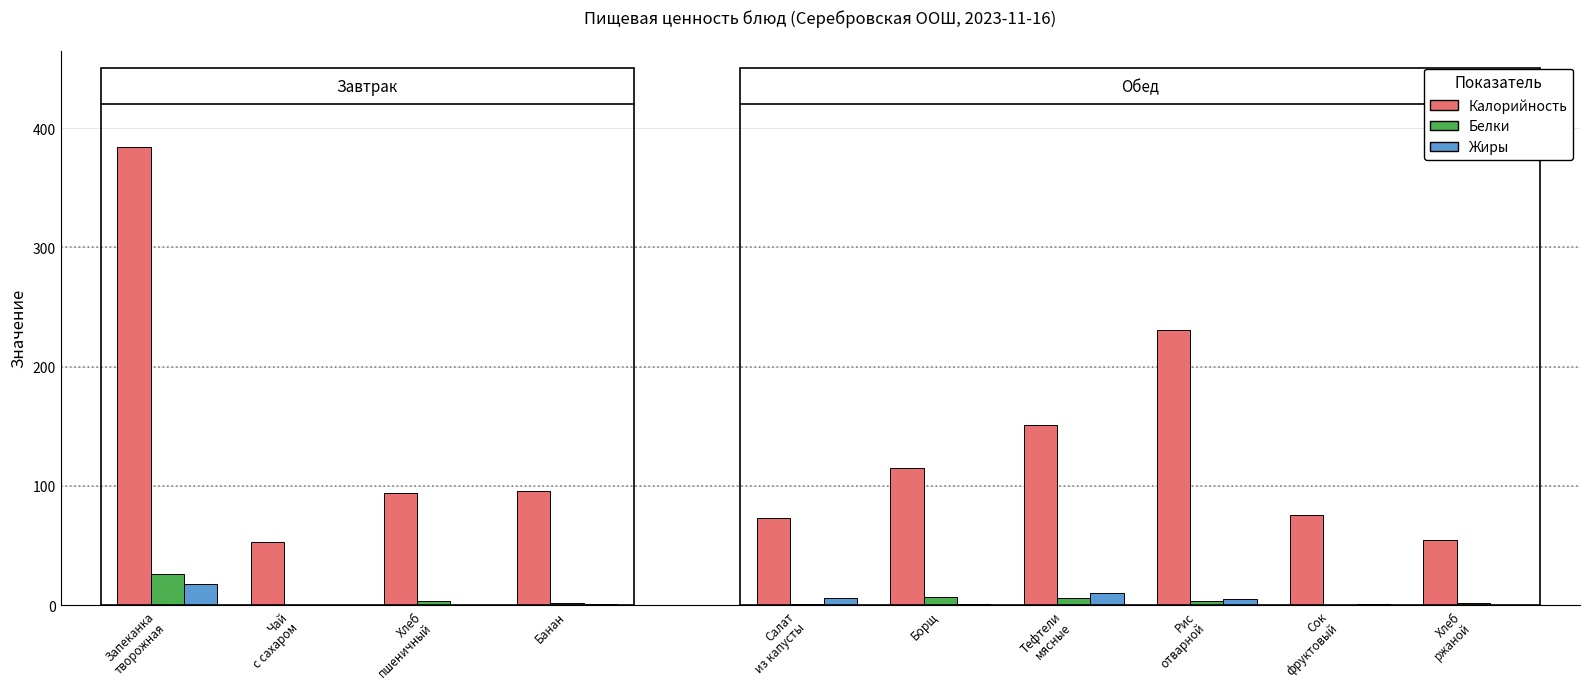

At which category is the sum across all series the highest?

Запеканка
творожная